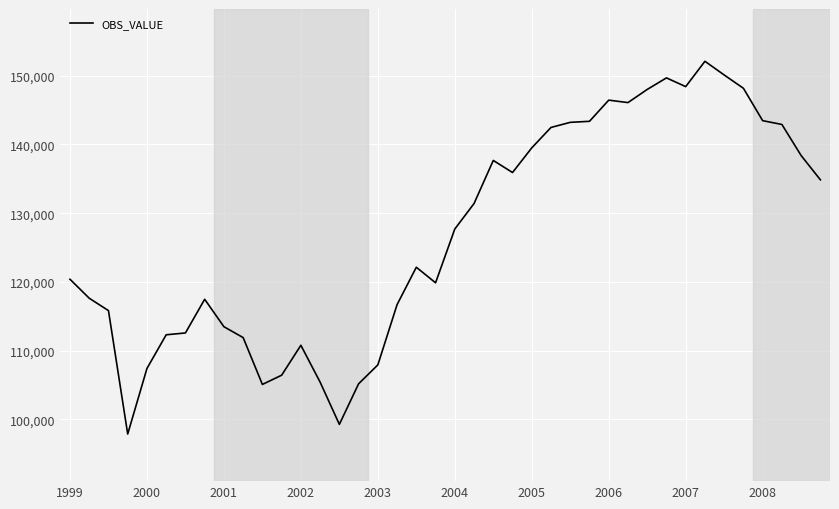

What is the smallest value displayed?

97874